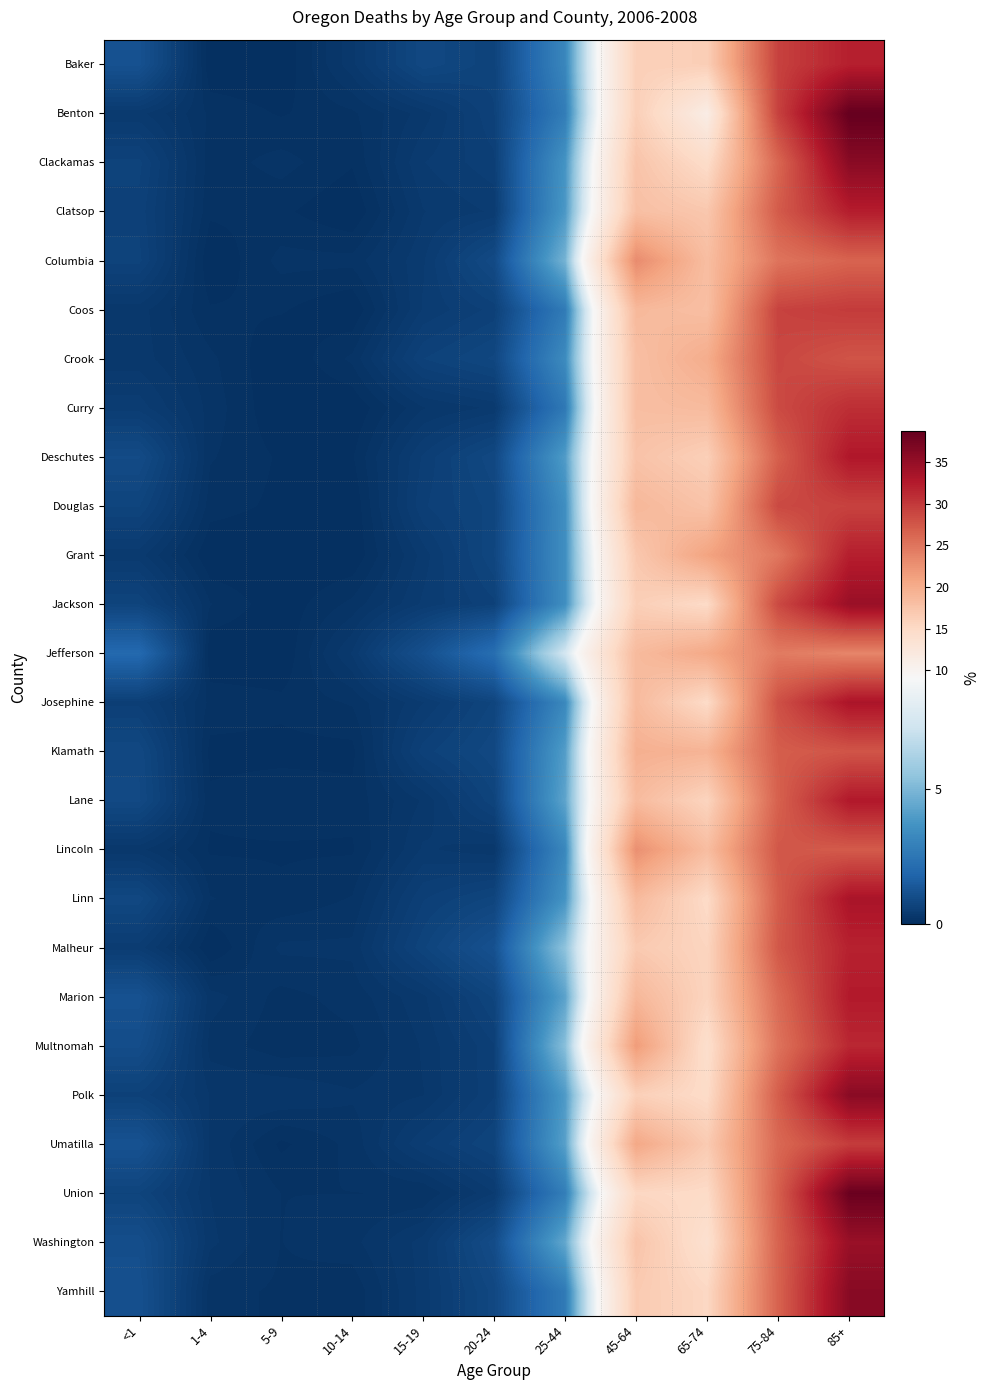

How many distinct data groups are displayed?

26